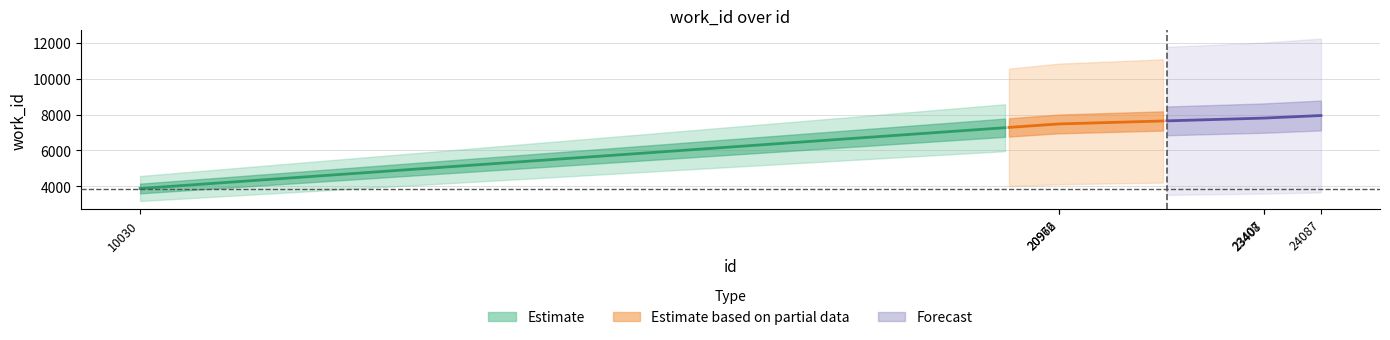

Is it true that the value at 20966 is 12551?

False